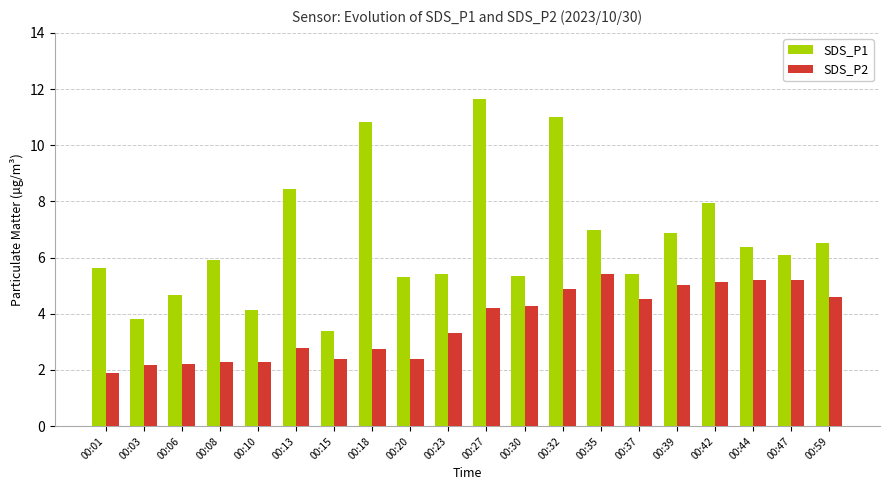

At which category does the chart reach its minimum across all series?

00:01